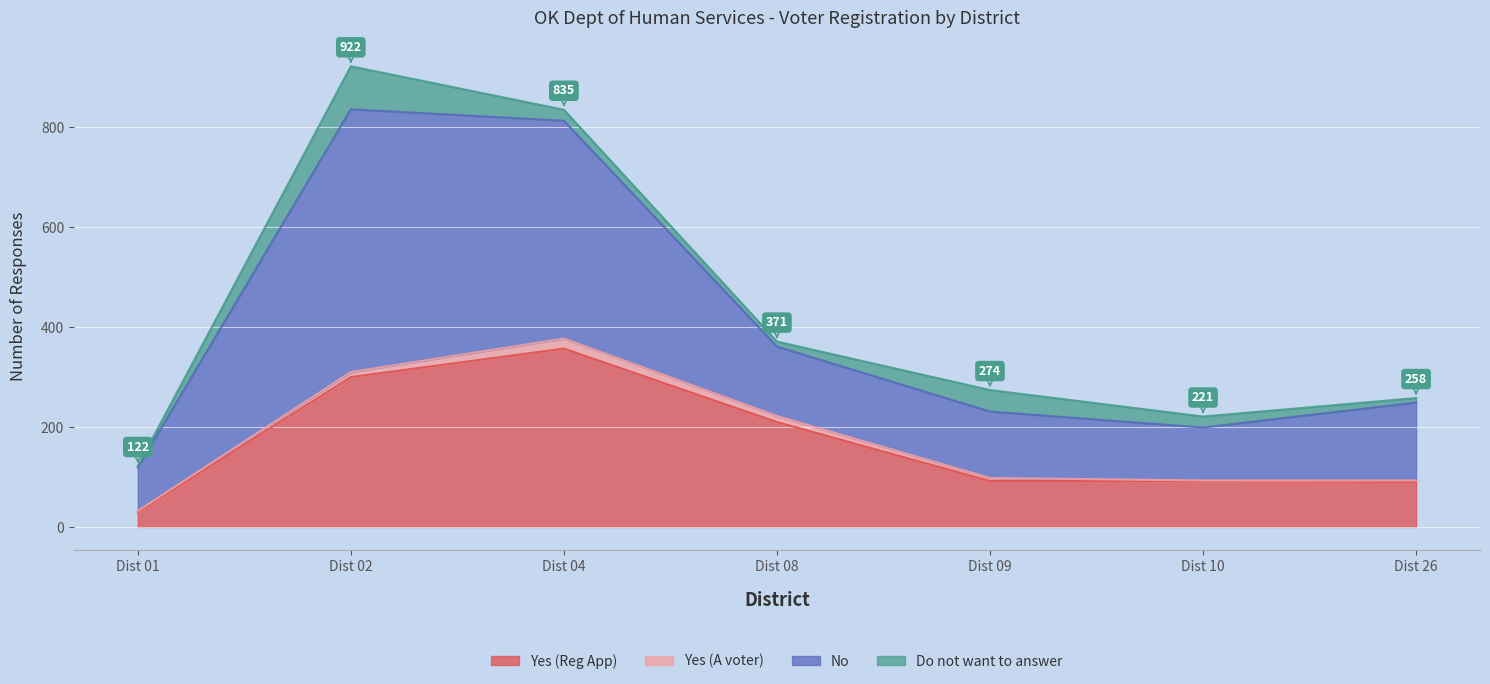

The value of Yes (Reg App) at Dist 08 is 210. True or false?

True